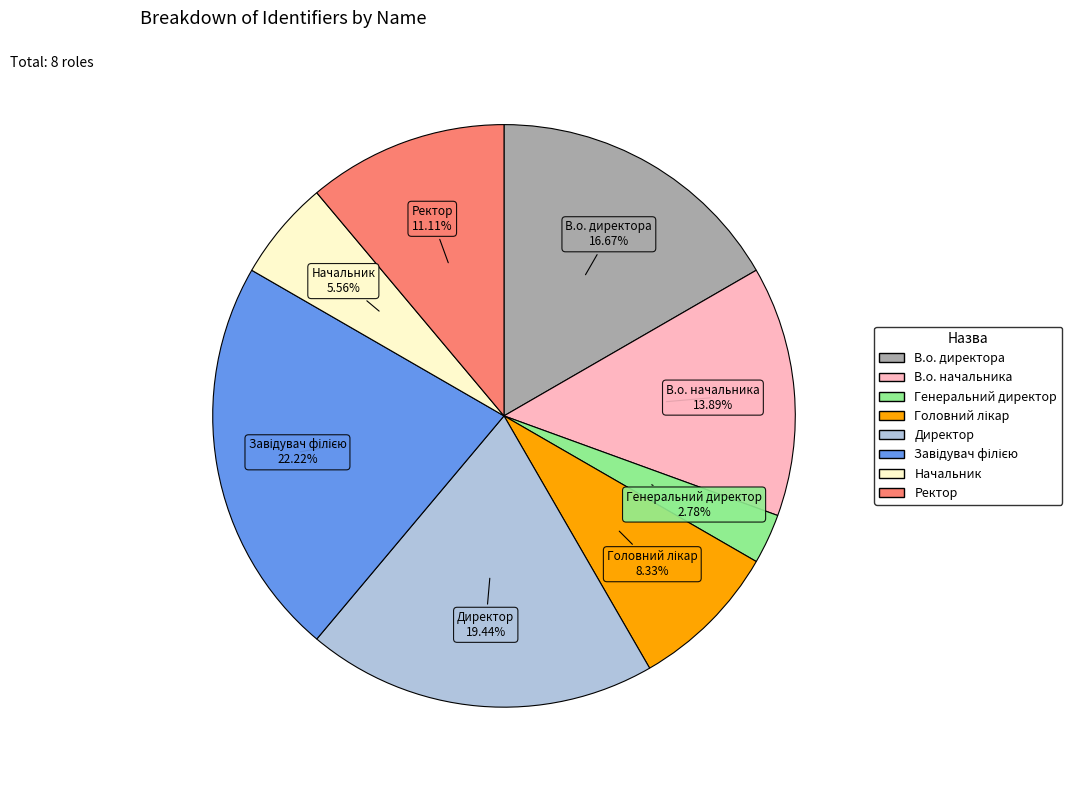

How many segments does this pie chart have?

8